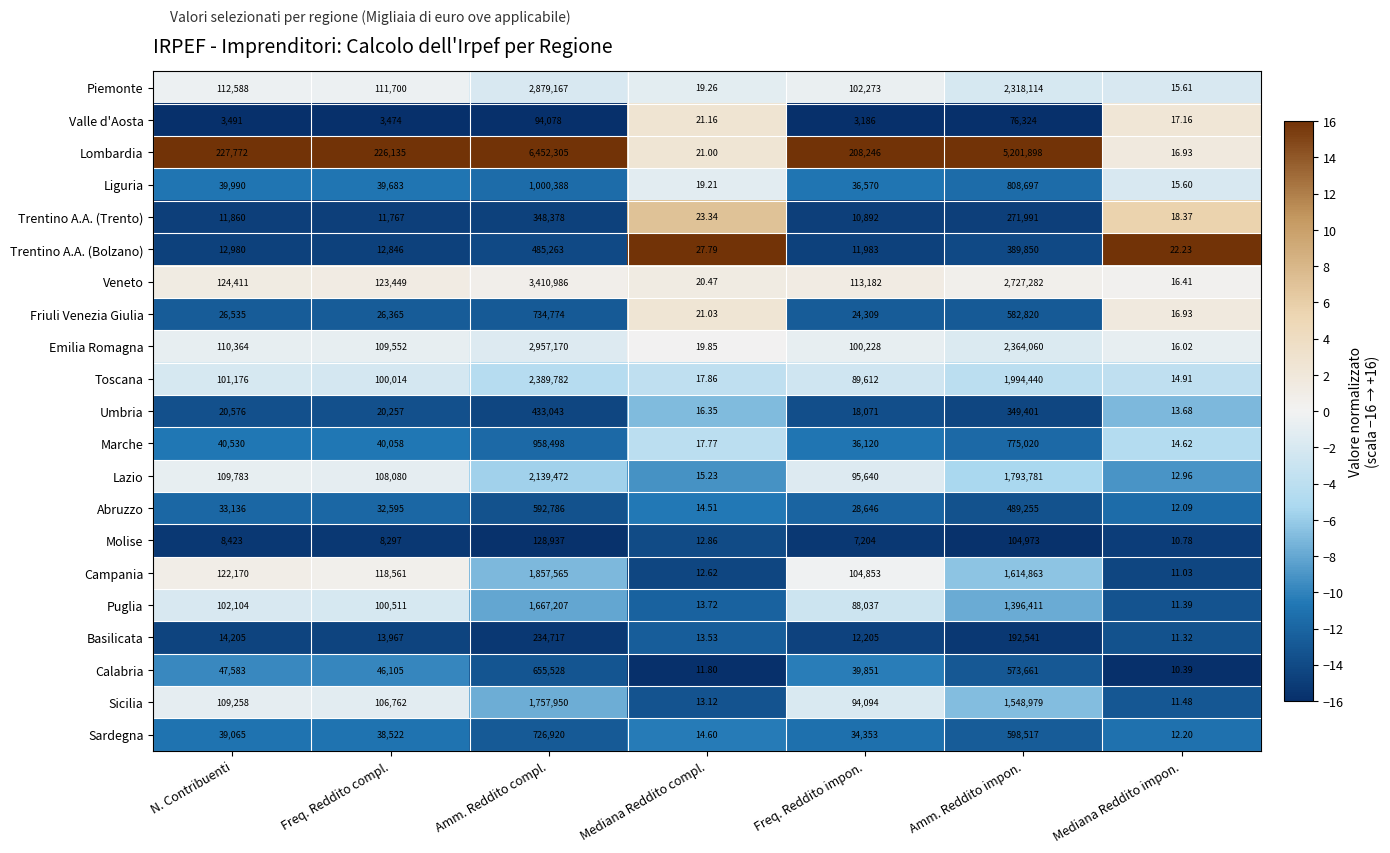

Which series has the widest spread of values?

Lombardia